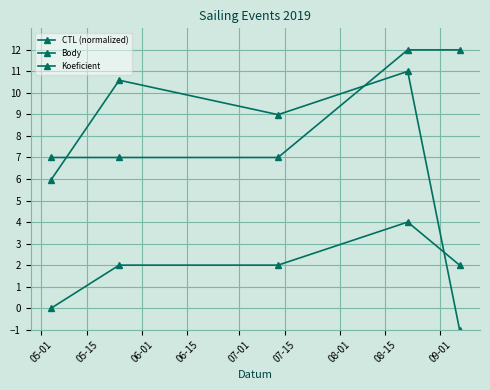

True or false: CTL (normalized) has more than 1 points higher than both neighbors.

True